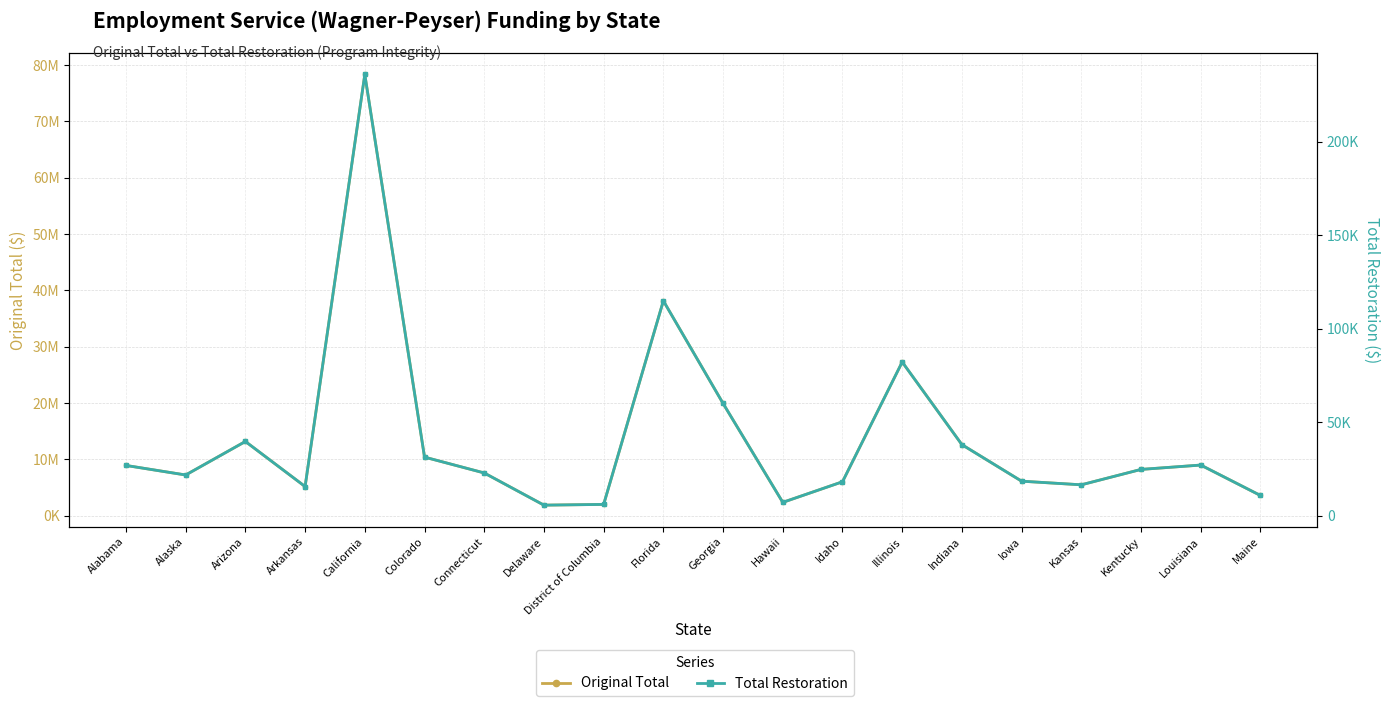

What is the difference between the maximum and minimum values in the Original Total series?

76486510